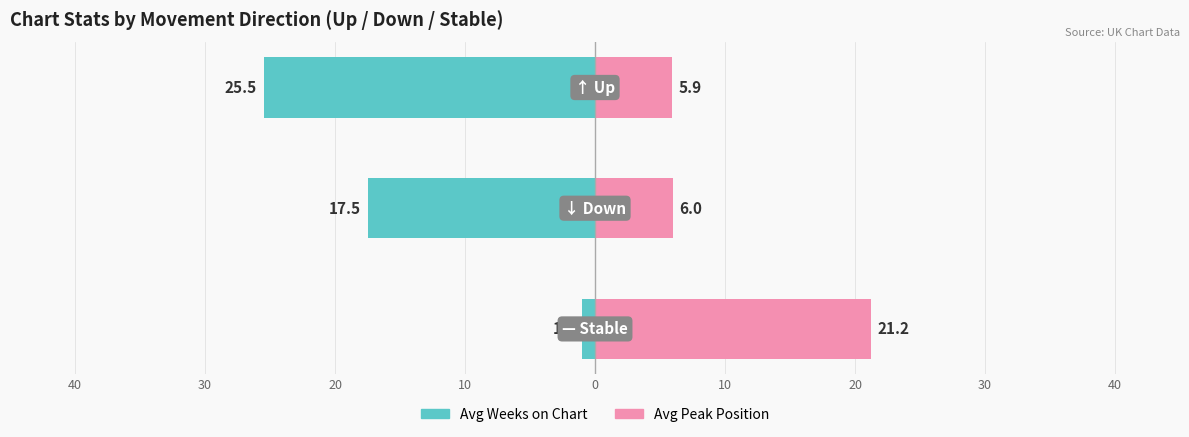

What is the lowest value of the Avg Peak Position series?

5.9